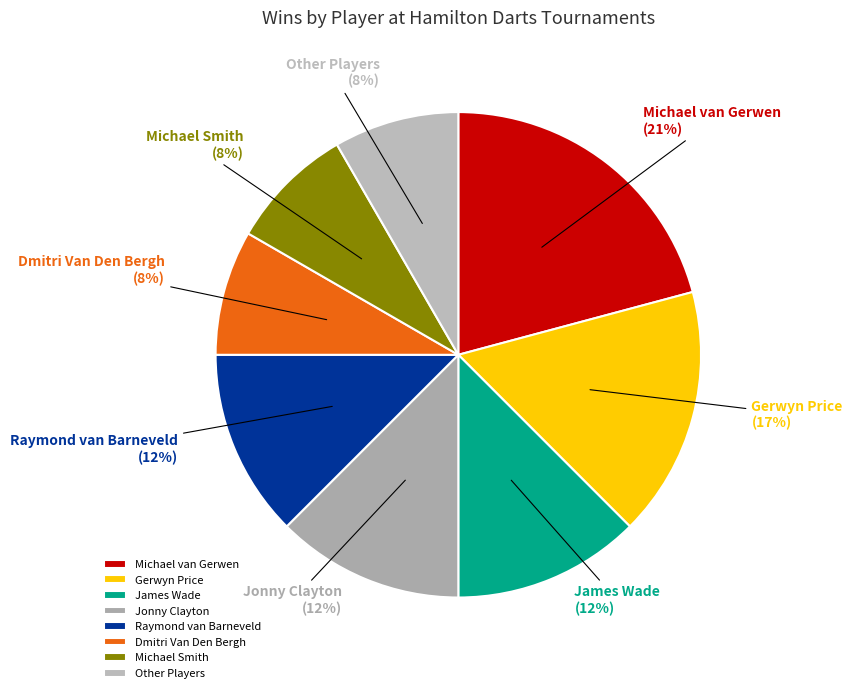

To the nearest percent, what is the difference between the largest and smallest slice percentages?

13%